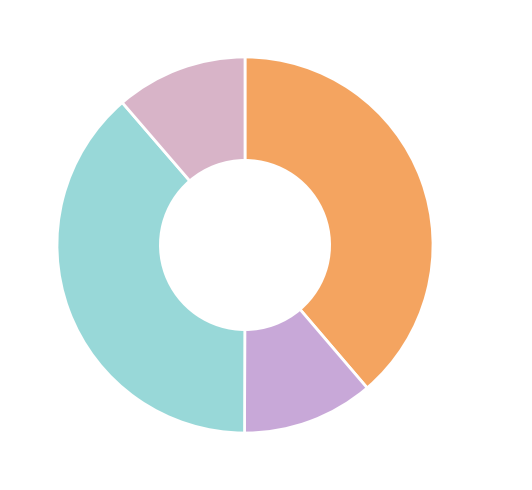

Count the number of slices in the pie.

4